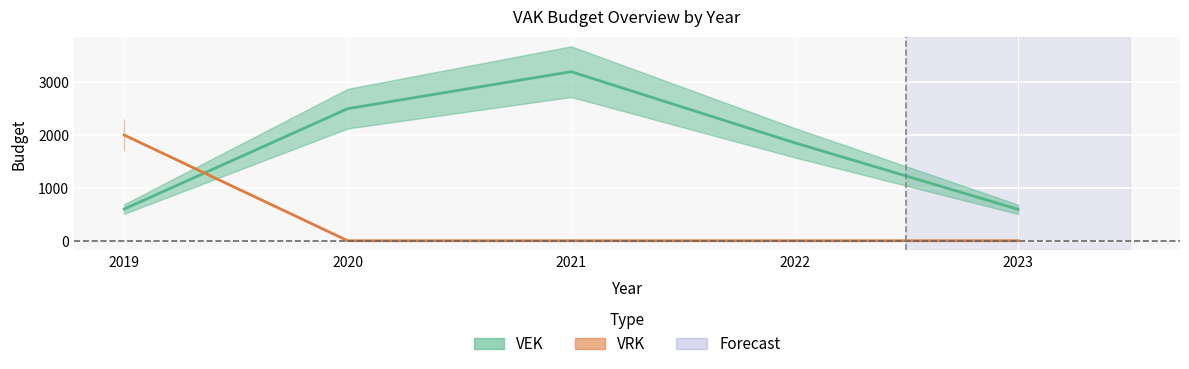

List the labels in order of VRK value, smallest first.

2020, 2021, 2022, 2023, 2019